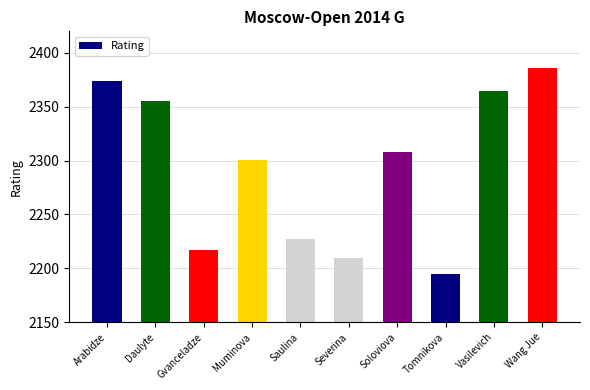

What is the average value?

2294